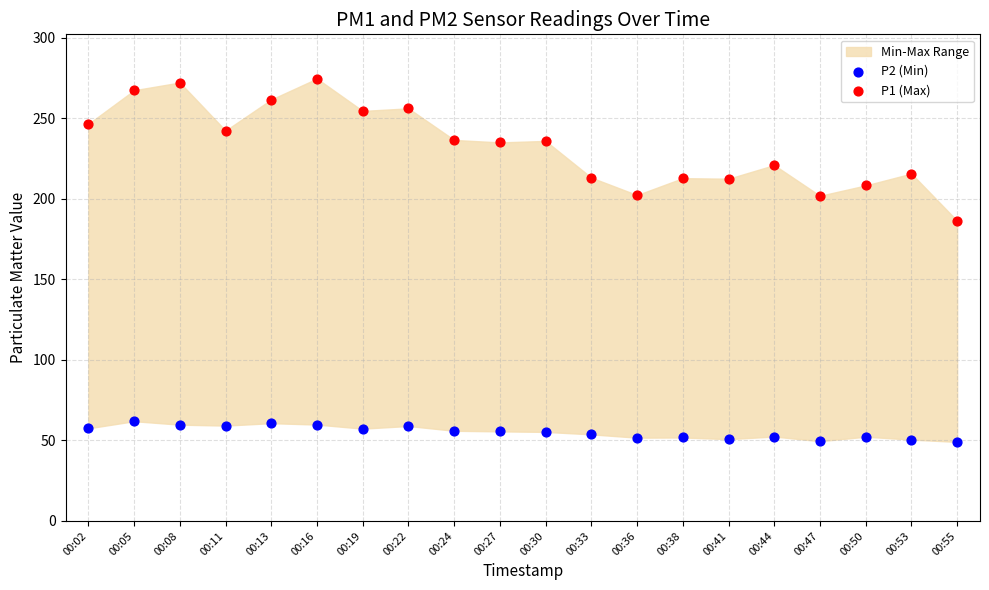

Across all data points, what is the range of Y values (max minus min)?

225.7